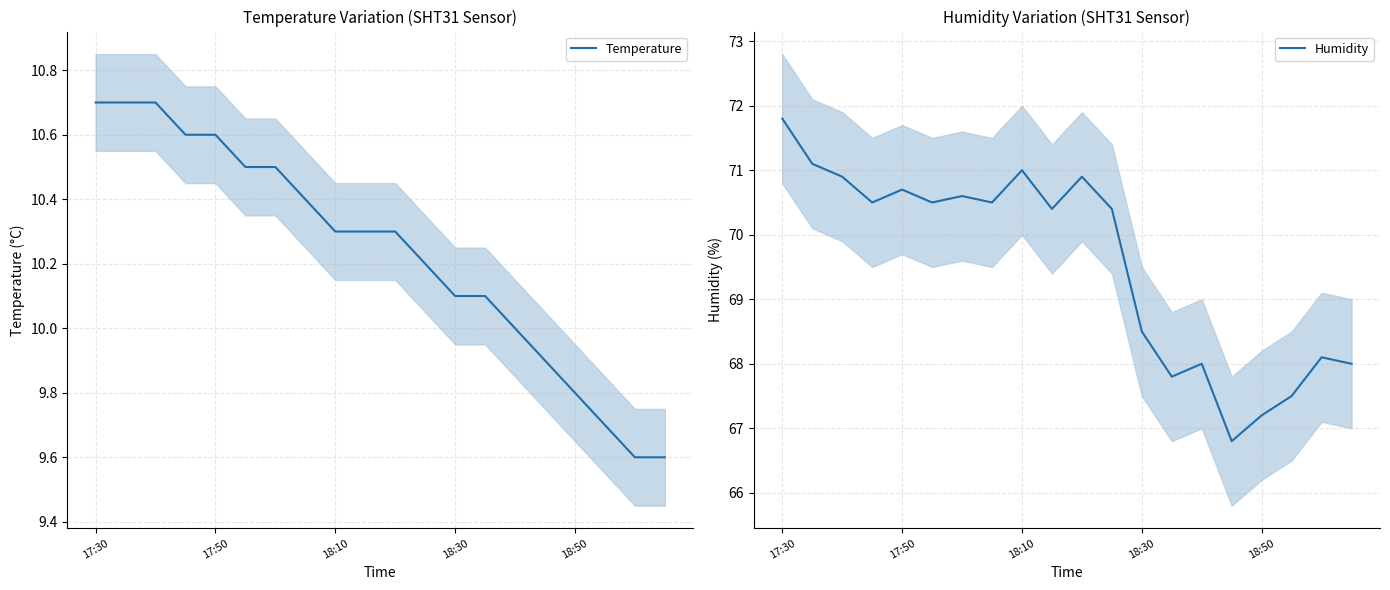

At which category is the sum across all series the highest?

17:30